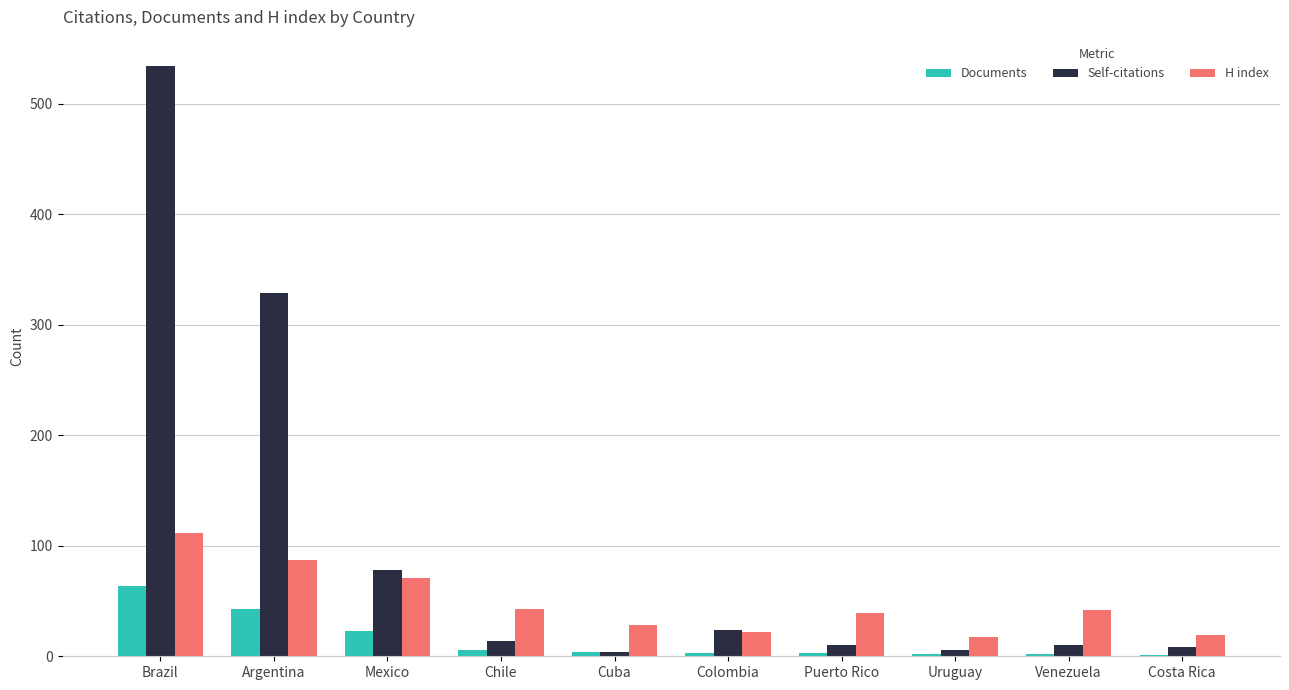

Where is H index nearest to the value 64?

Mexico